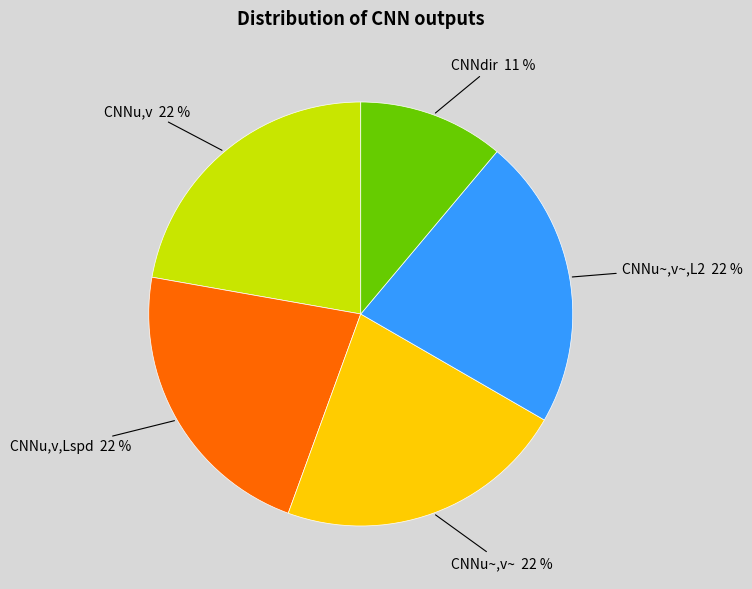

Count the number of slices in the pie.

5